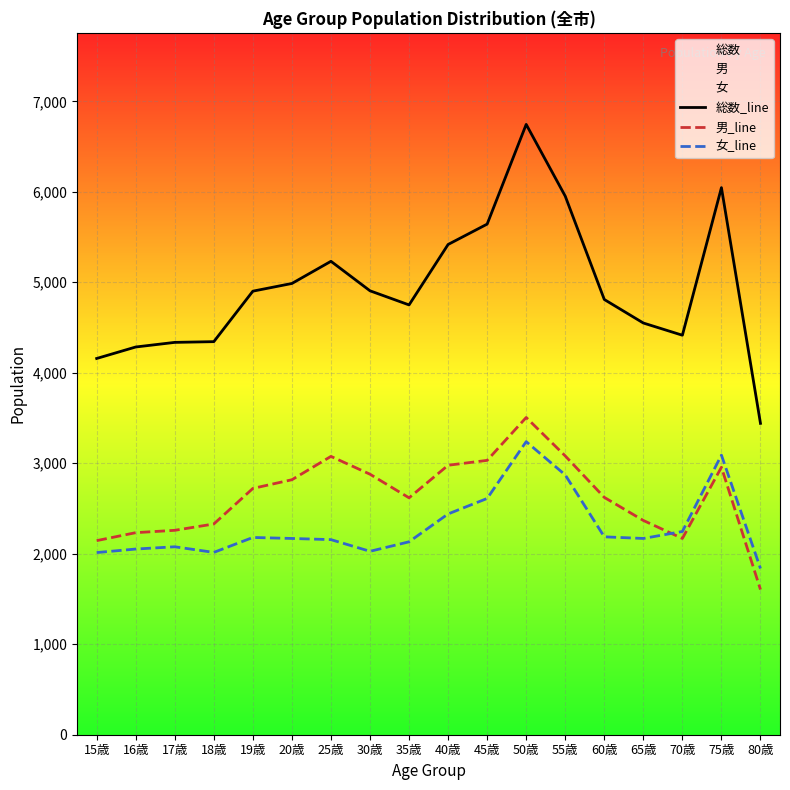

How many lines are shown in the chart?

3